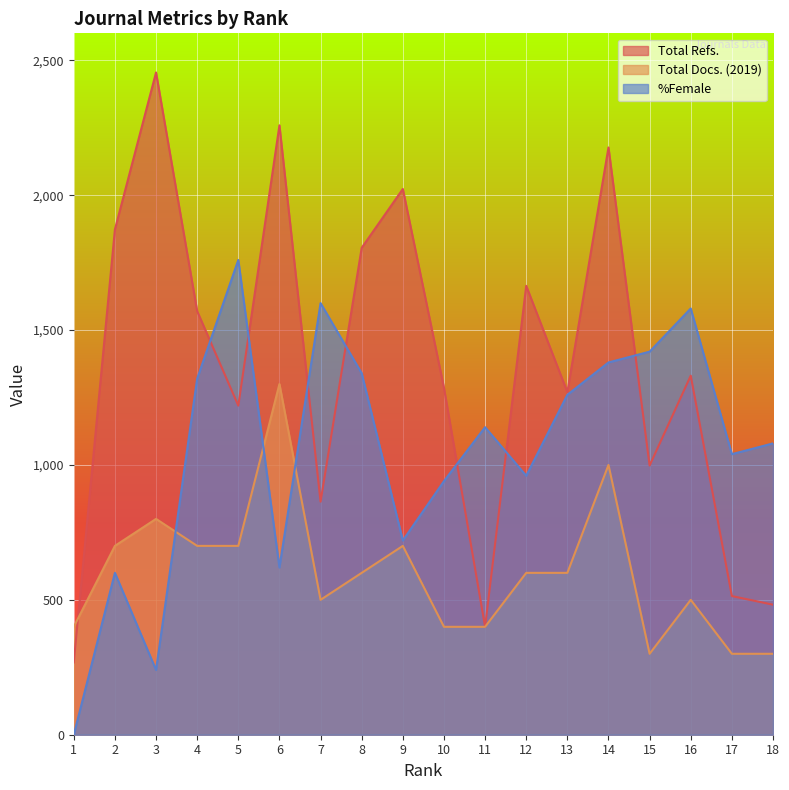

Reading left to right, extract all data points from this chart.

Total Refs.: 268	1873	2455	1570	1220	2259	864	1805	2023	1286	400	1664	1270	2177	998	1331	514	482
Total Docs. (2019): 400	700	800	700	700	1300	500	600	700	400	400	600	600	1000	300	500	300	300
%Female: 0	600	240	1320	1760	620	1600	1340	720	940	1140	960	1260	1380	1420	1580	1040	1080